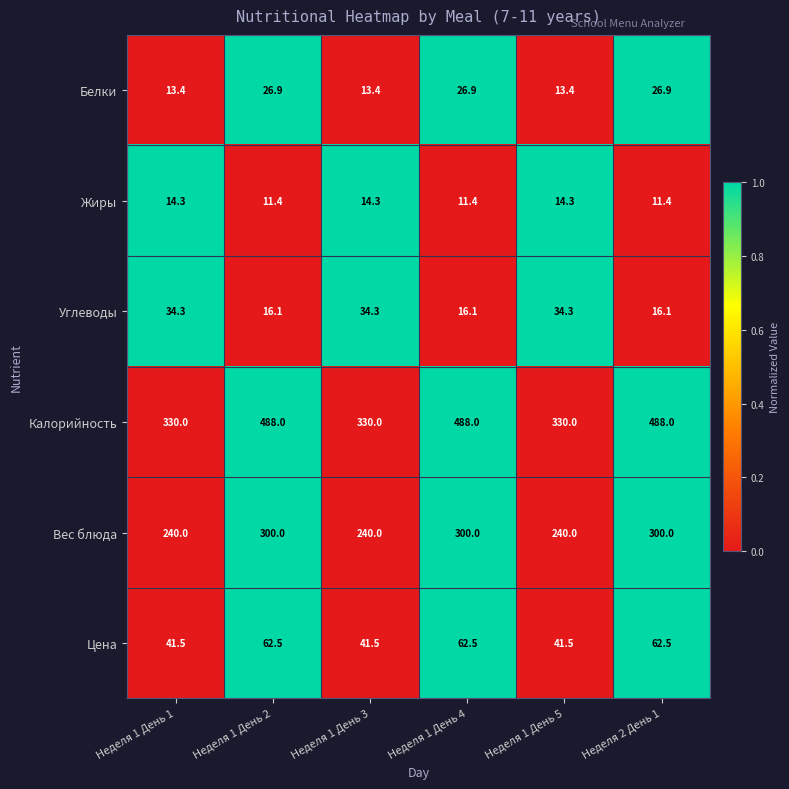

What is the difference between the maximum and minimum values in the Вес блюда series?

60.0